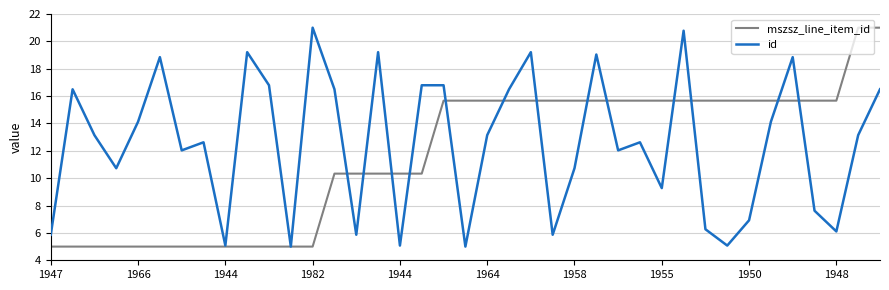

Which series has the largest total across all categories?

id